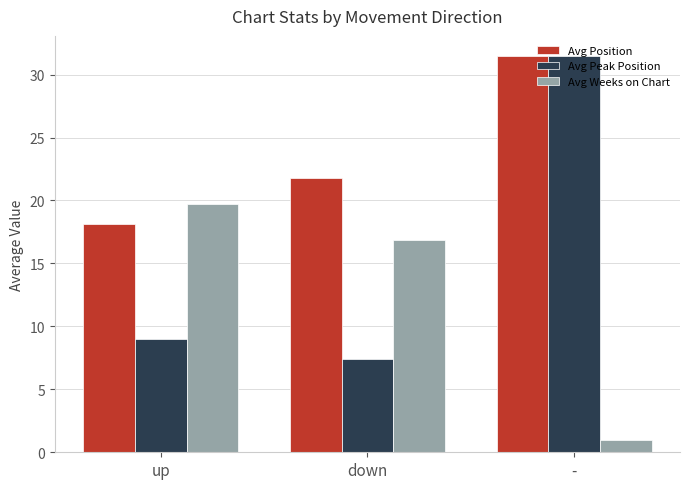

Reading left to right, what are all the values shown in this chart?

Avg Position: up=18.1	down=21.8	-=31.5
Avg Peak Position: up=9.0	down=7.4	-=31.5
Avg Weeks on Chart: up=19.7	down=16.9	-=1.0